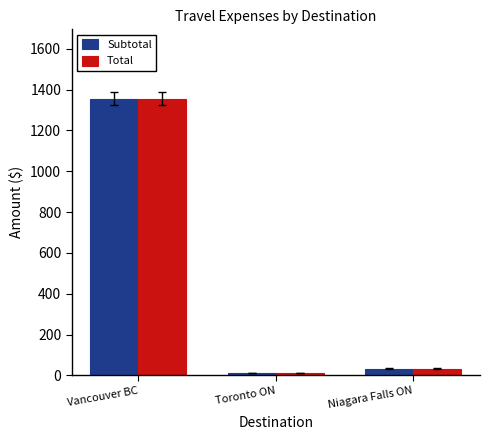

The value of Subtotal at Vancouver BC is 559.3. True or false?

False